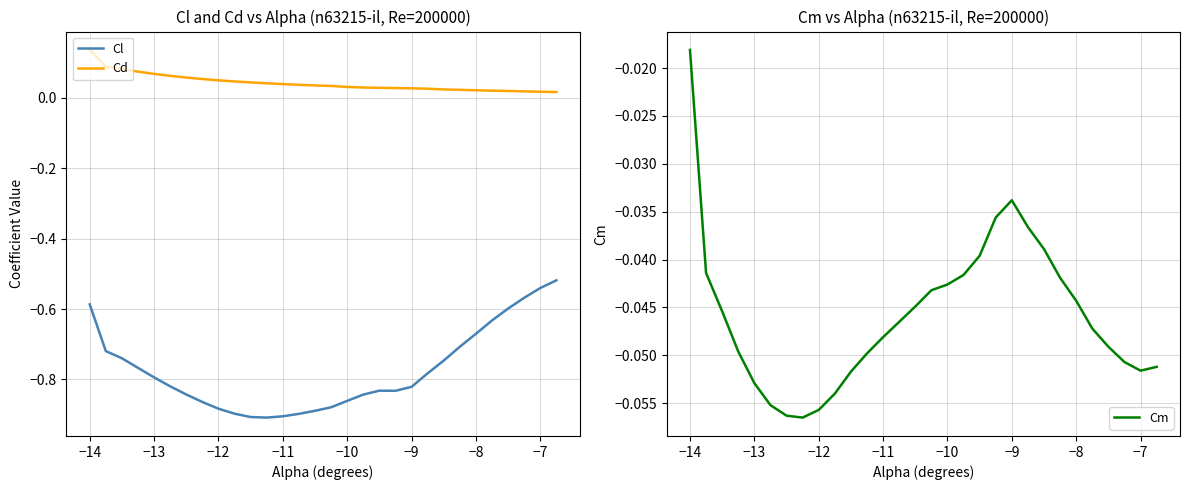

What is the difference between the maximum and minimum values in the Cd series?

0.1